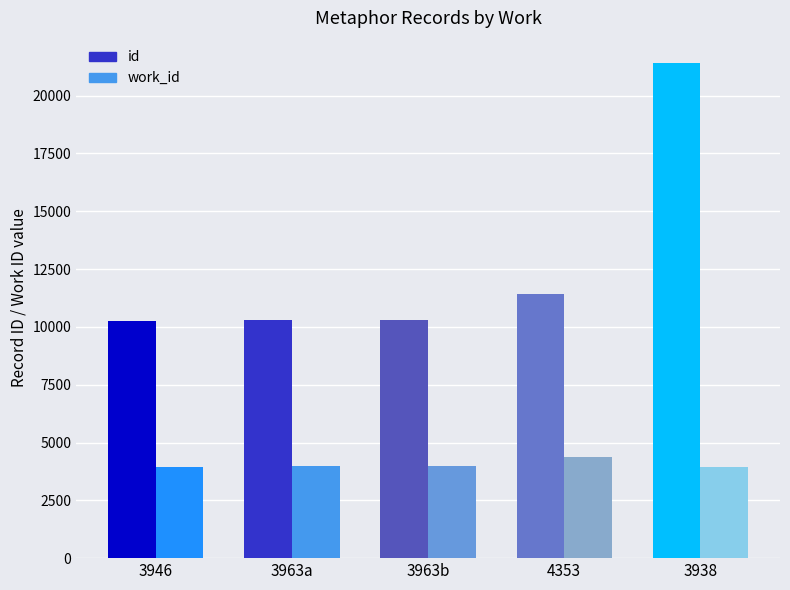

True or false: id has a value of 32315 at 3938.

False